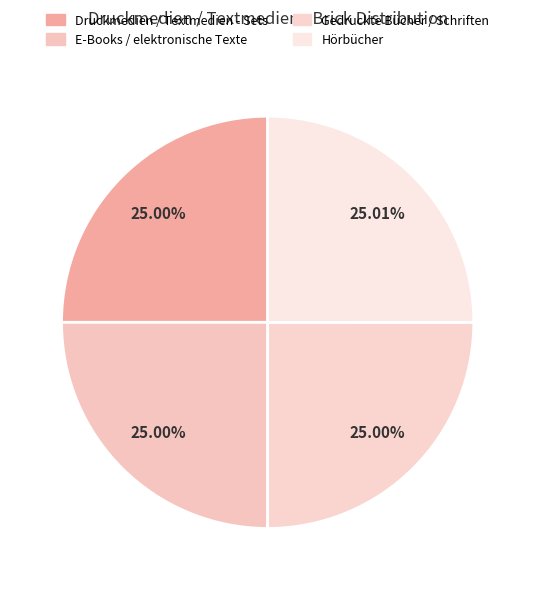

To the nearest percent, what percentage of the pie is Gedruckte Bücher / Schriften?

25%